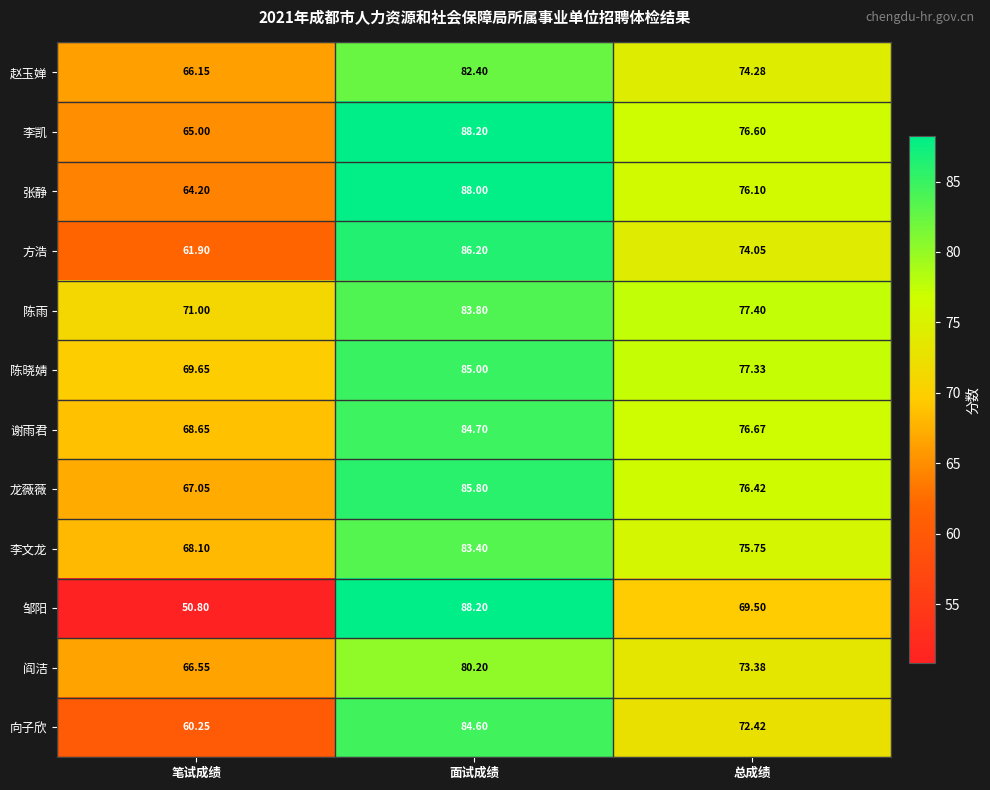

How many series are shown in this chart?

12